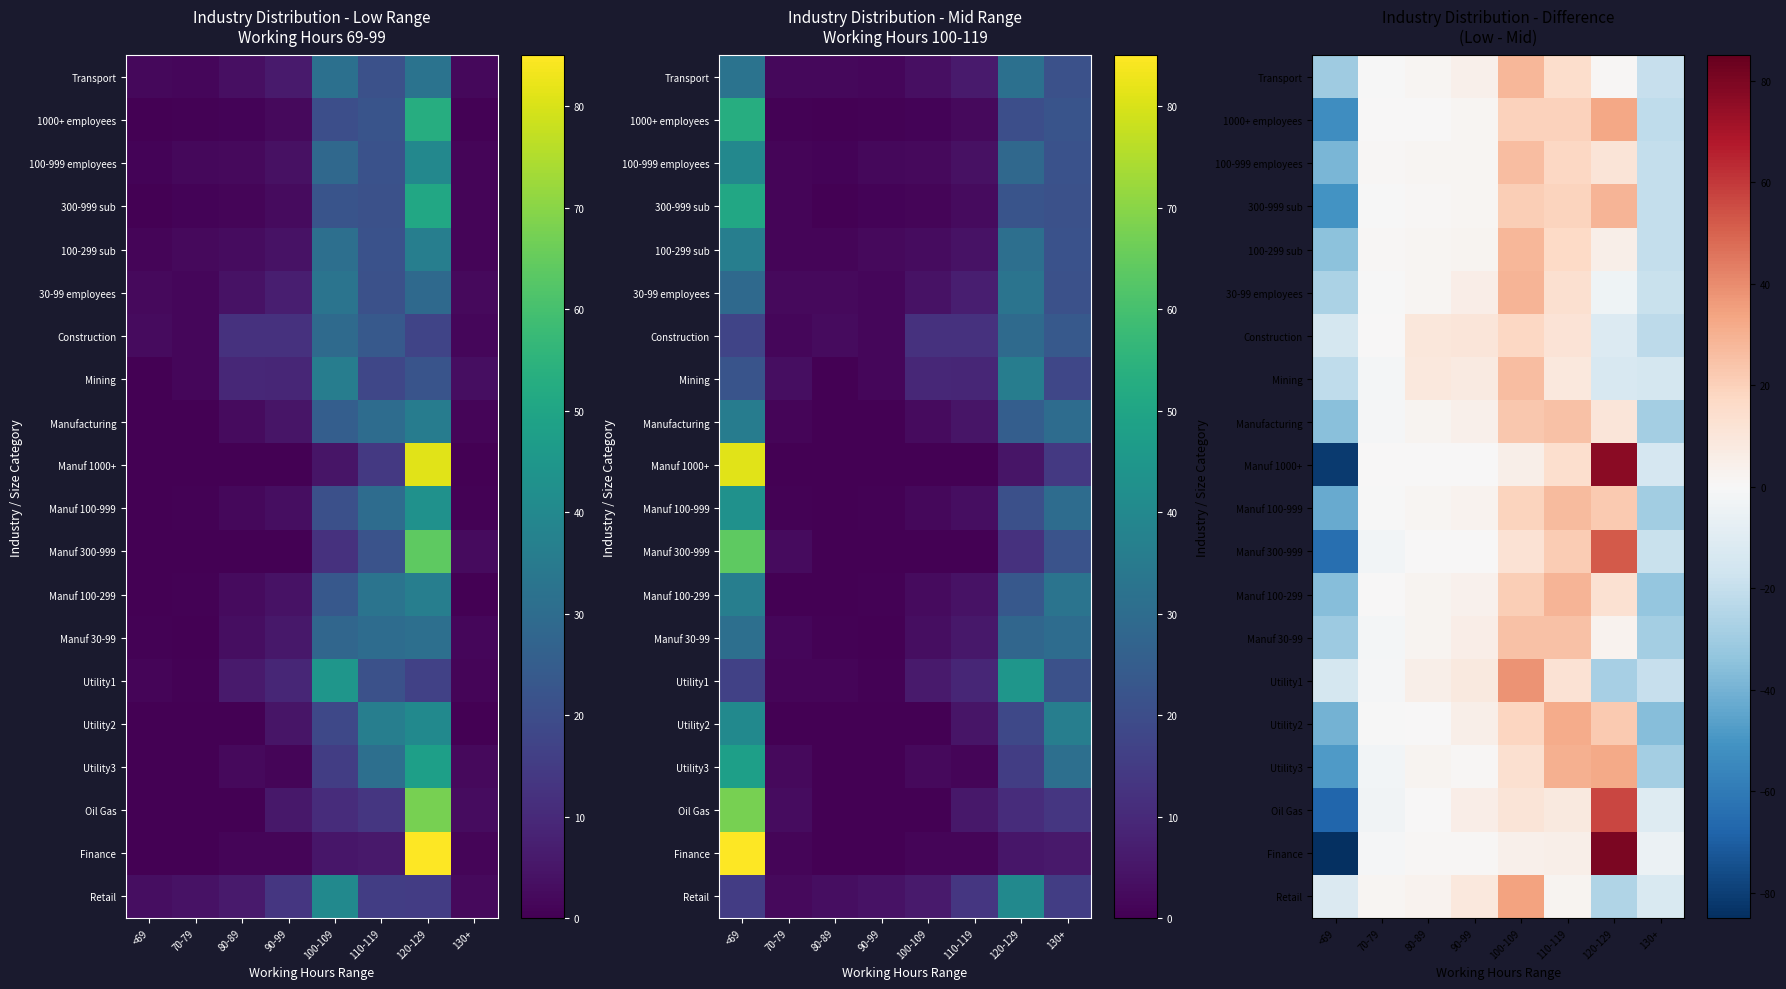

What is the total value across all series at 100-109?

420.0